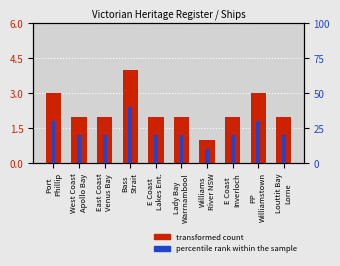

What is the difference between the highest and lowest values at E Coast
Inverloch?

18